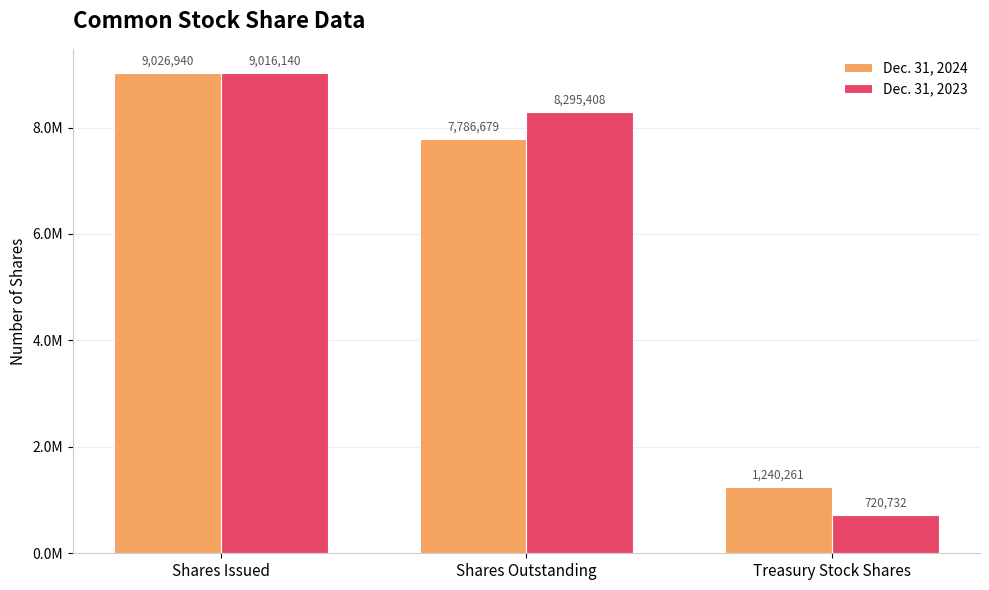

The value of Dec. 31, 2024 at Shares Outstanding is 3157942. True or false?

False